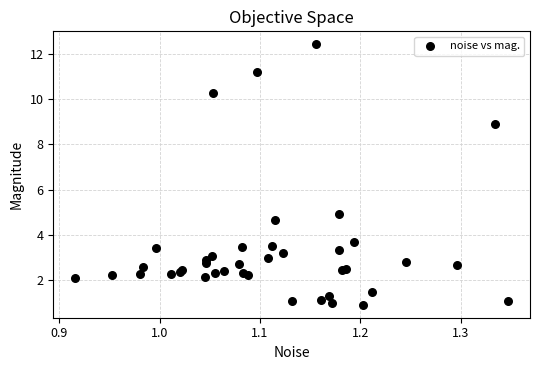

What Y value in the scatter plot is closest to 6?

4.9